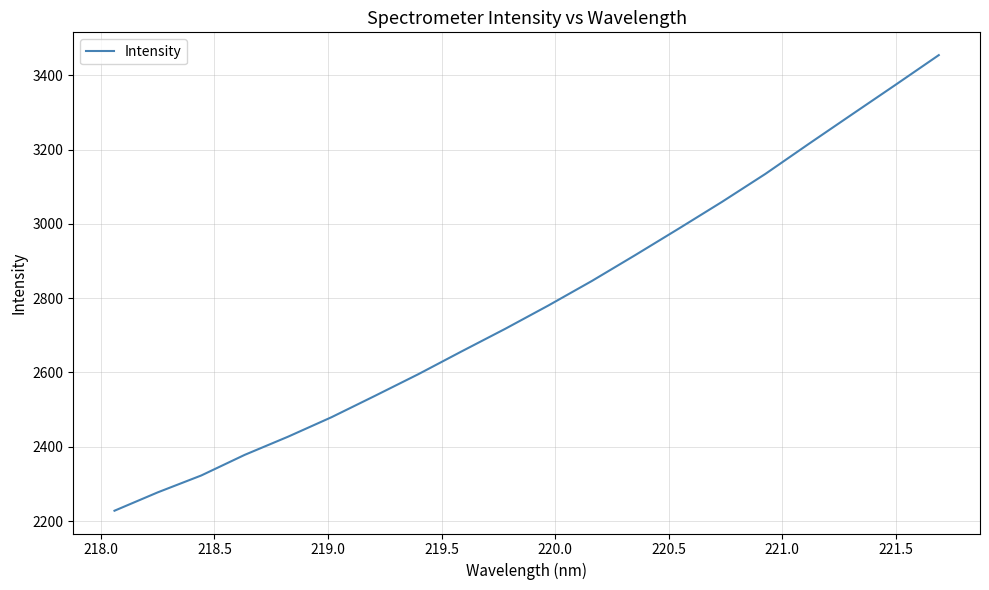

What is the greatest value displayed?

3454.2